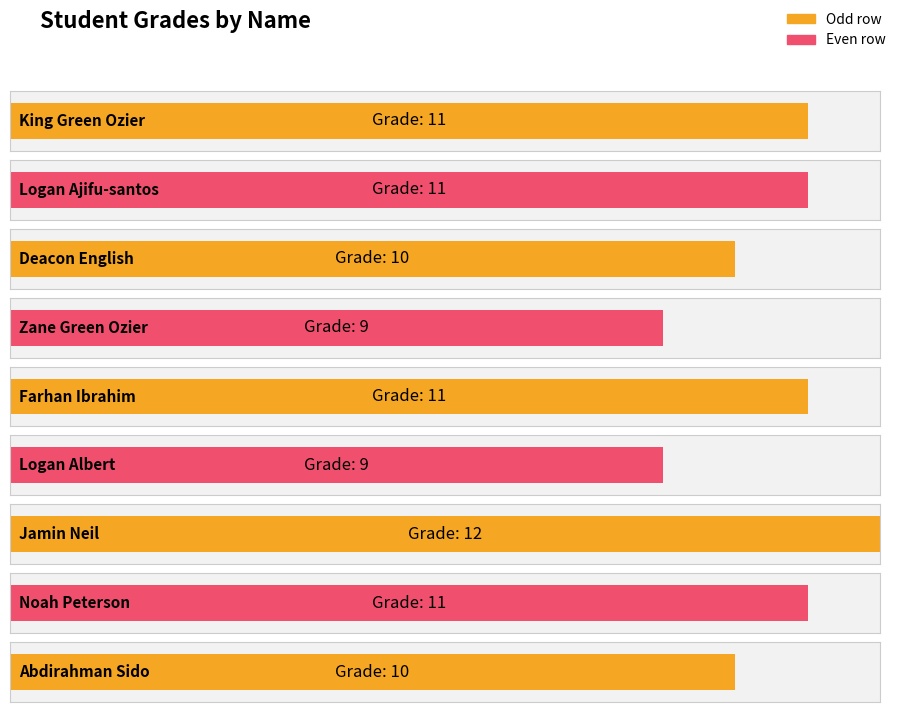

How many data points are less than 11?

4